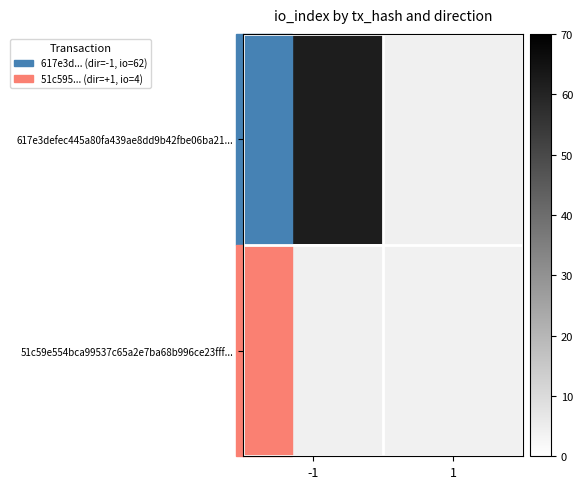

The value of 617e3defec445a80fa439ae8dd9b42fbe06ba21... at -1 is 62.0. True or false?

True